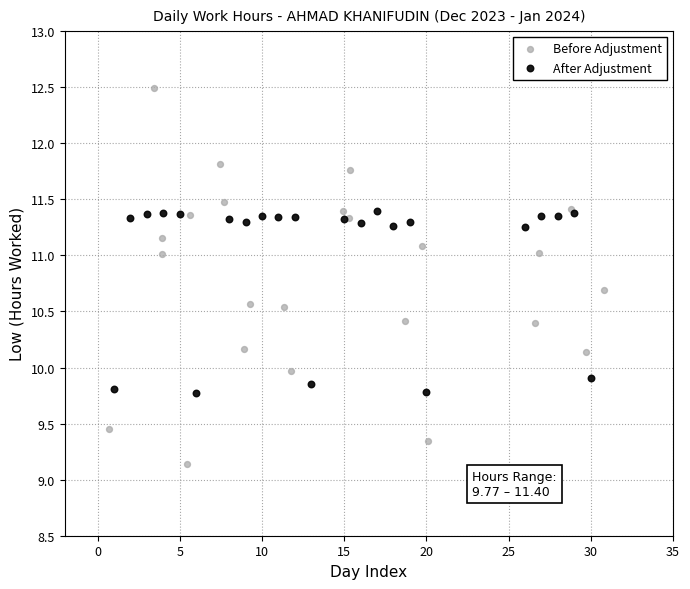

Which series has the widest spread of Y values?

Before Adjustment